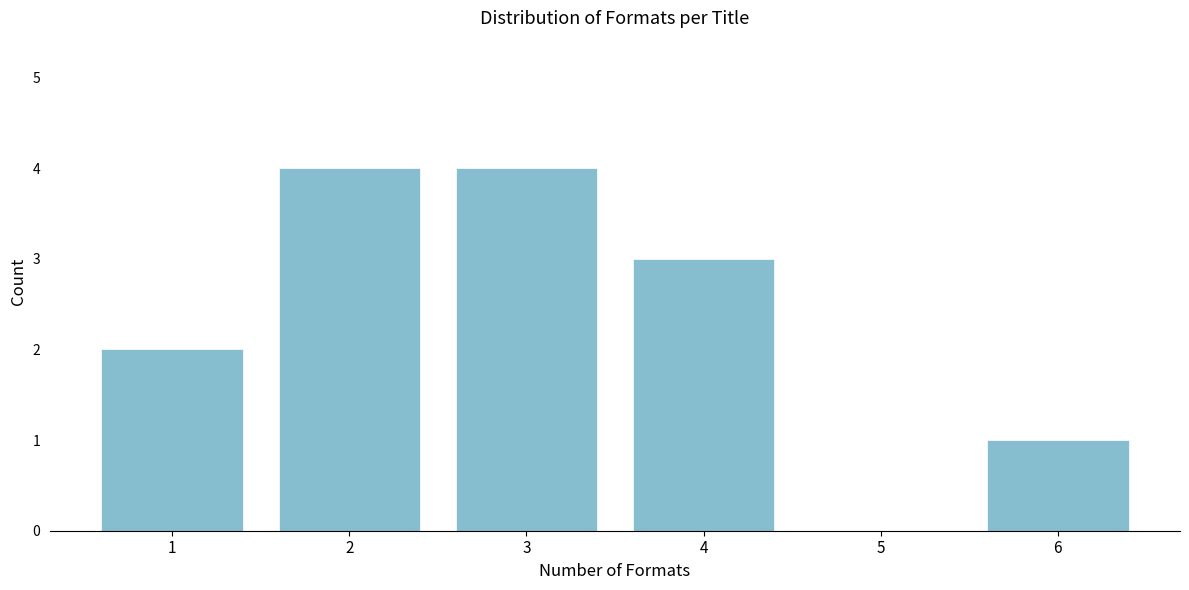

Reading left to right, extract all data points from this chart.

1=2	2=4	3=4	4=3	5=0	6=1